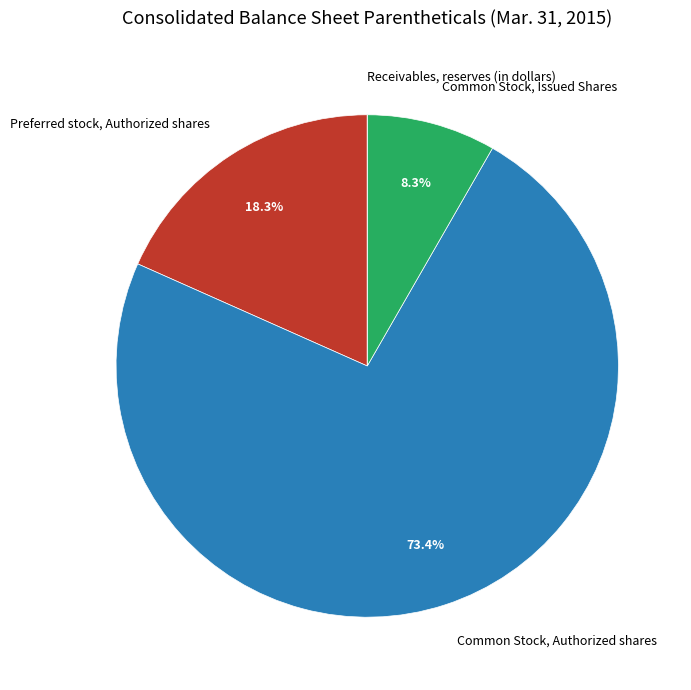

Which slice is the largest?

Common Stock, Authorized shares